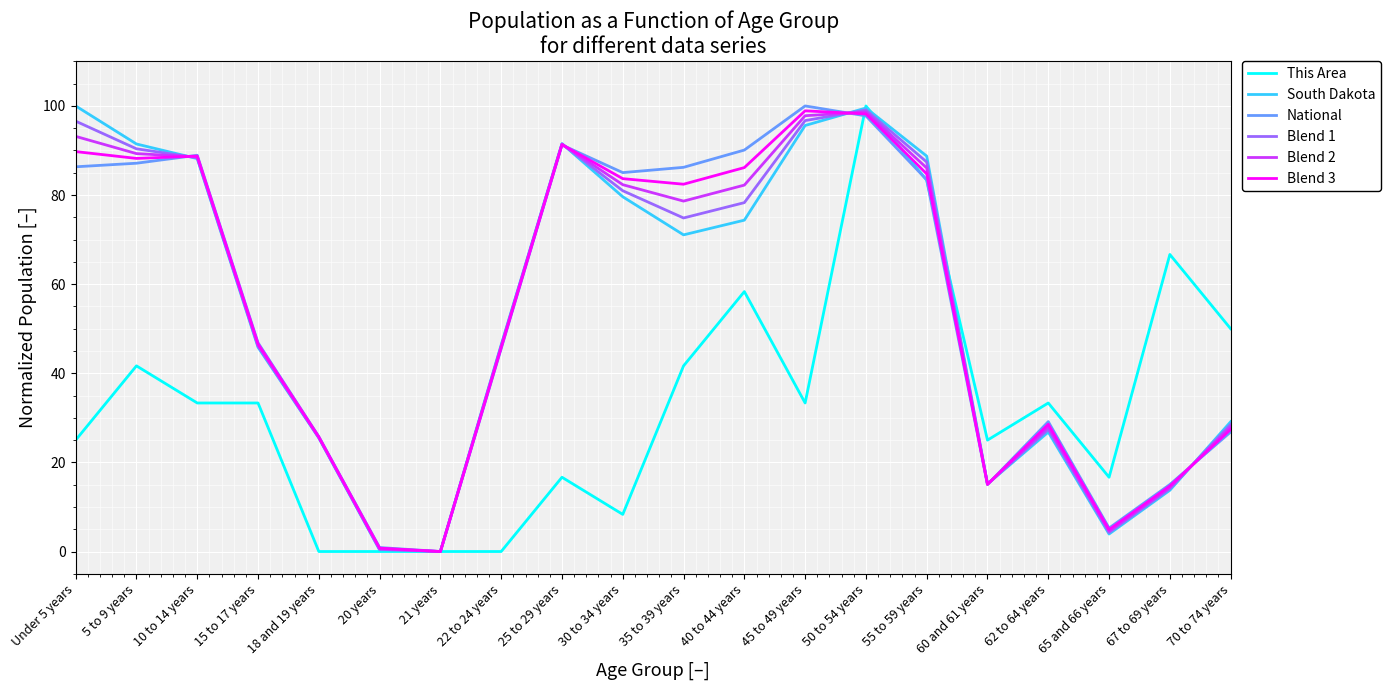

At which label does This Area reach its peak?

50 to 54 years